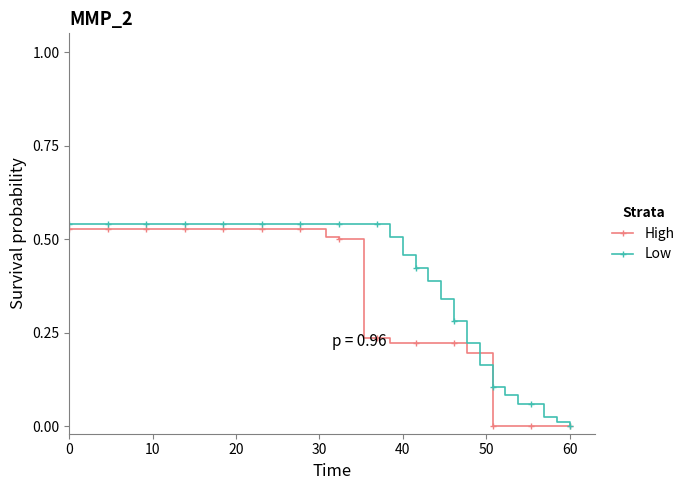

Which series has the largest total across all categories?

Low